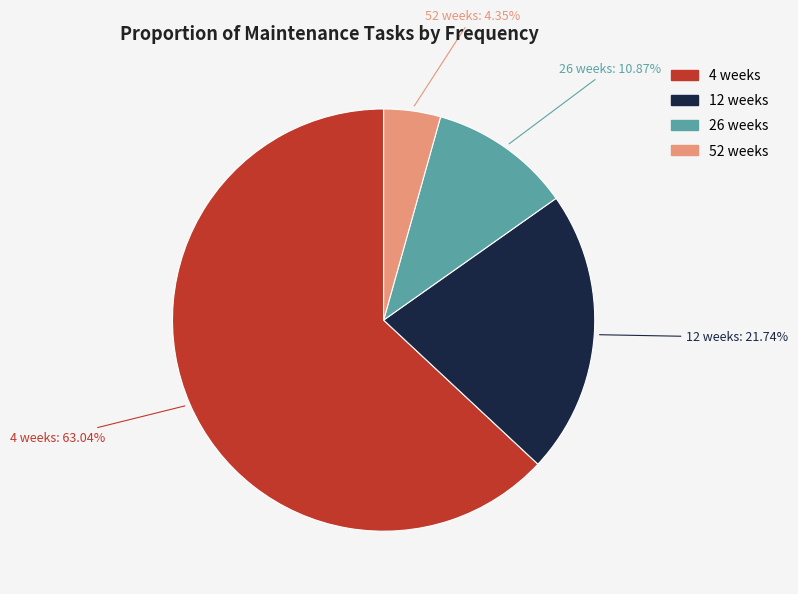

What percentage is the 52 weeks slice, to the nearest percent?

4%